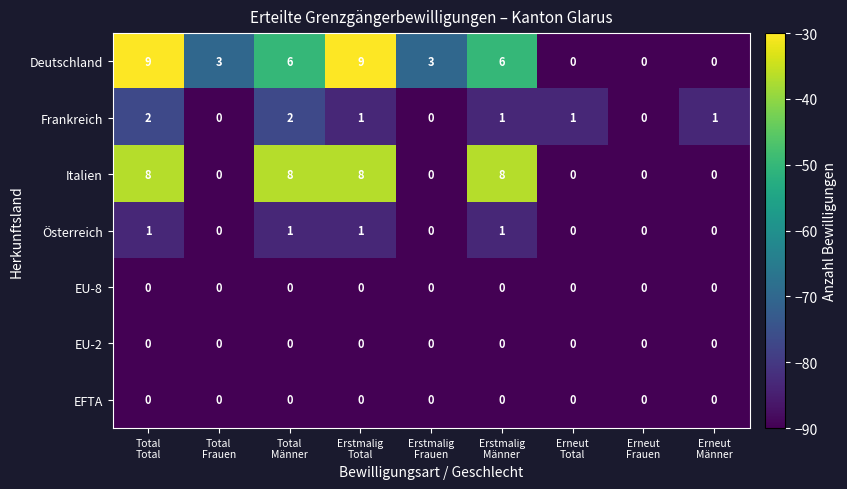

Which series has the largest range (max minus min)?

Deutschland